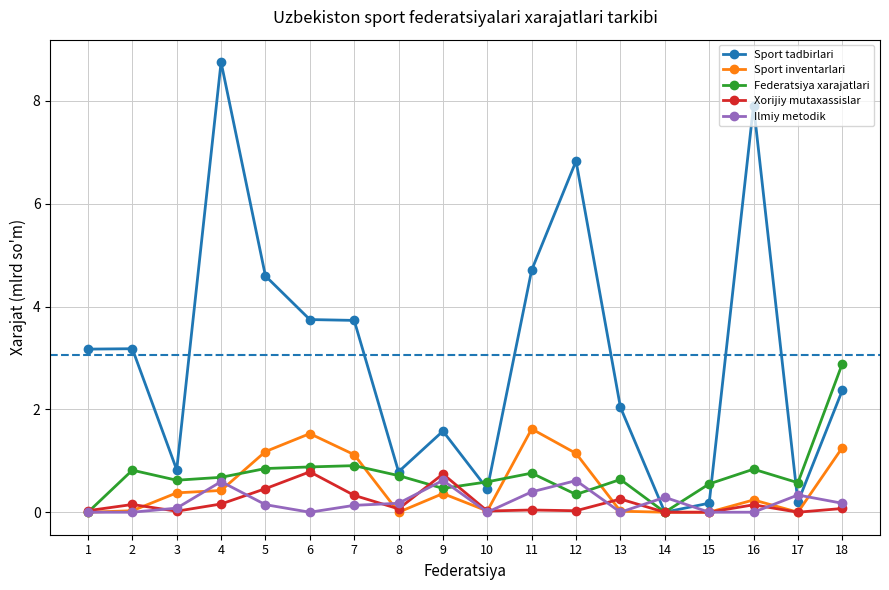

Which series has the widest spread of values?

Sport tadbirlari